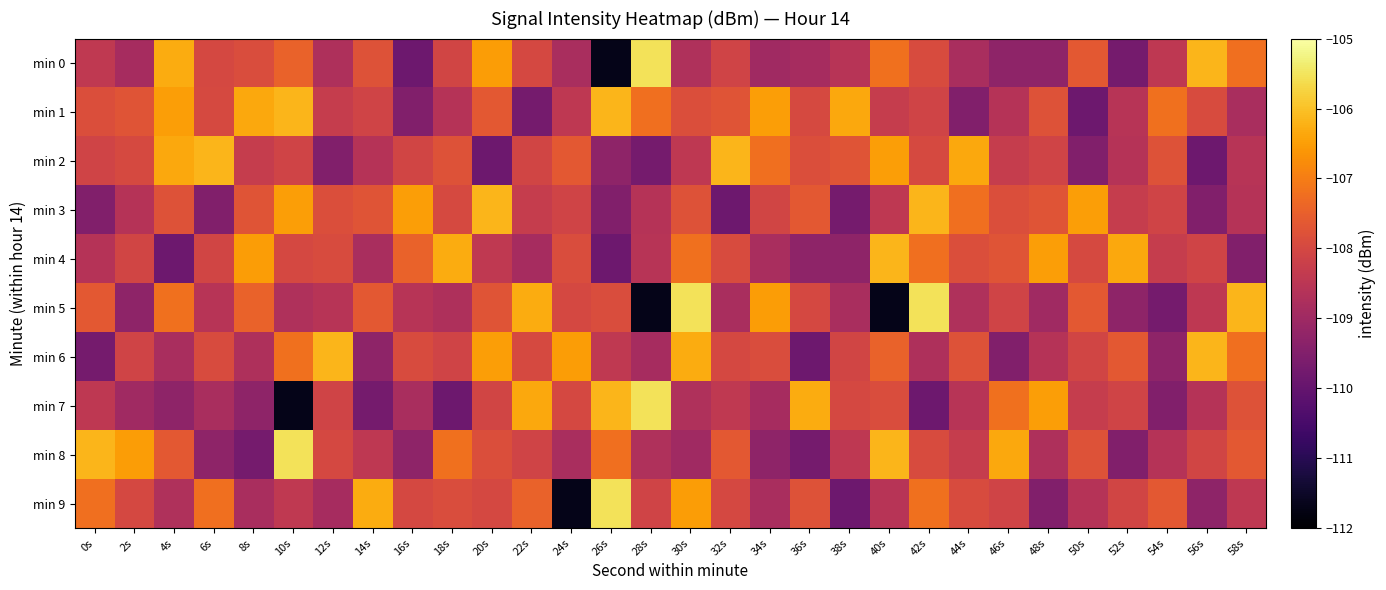

Between 0s and 42s, which series saw the biggest shift?

min 3